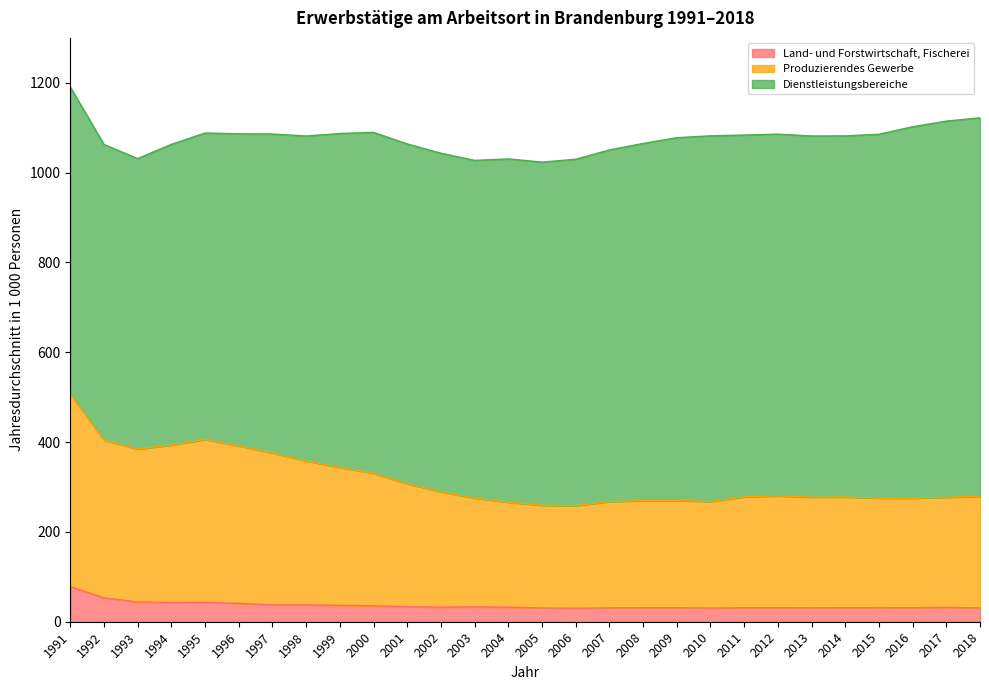

List the labels in order of Land- und Forstwirtschaft, Fischerei value, smallest first.

2006, 2010, 2018, 2005, 2007, 2013, 2008, 2014, 2012, 2009, 2011, 2016, 2015, 2017, 2004, 2002, 2003, 2001, 2000, 1999, 1997, 1998, 1996, 1994, 1995, 1993, 1992, 1991